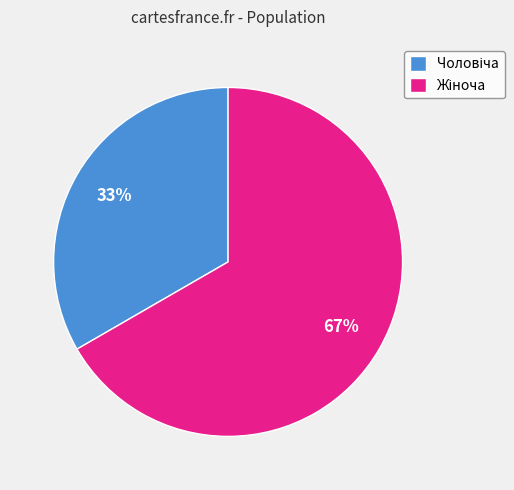

Is there any slice that represents more than half of the pie?

Yes